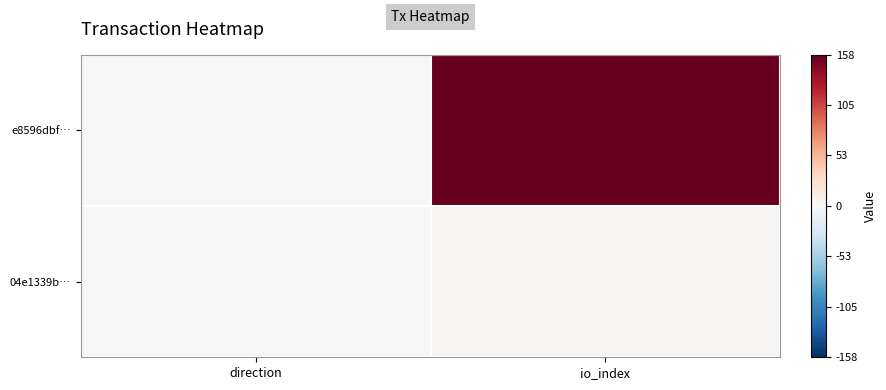

At which category does the chart reach its peak across all series?

io_index